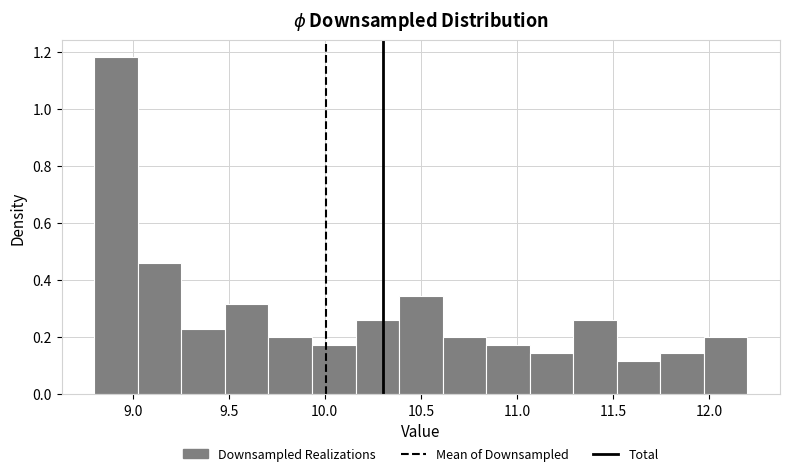

How tall is the bar that spans 9.50 to 9.70 on the x-axis? Neither the bar edges nor the heights are printed on the chart, so give them approximately, as read against the axes.

0.32